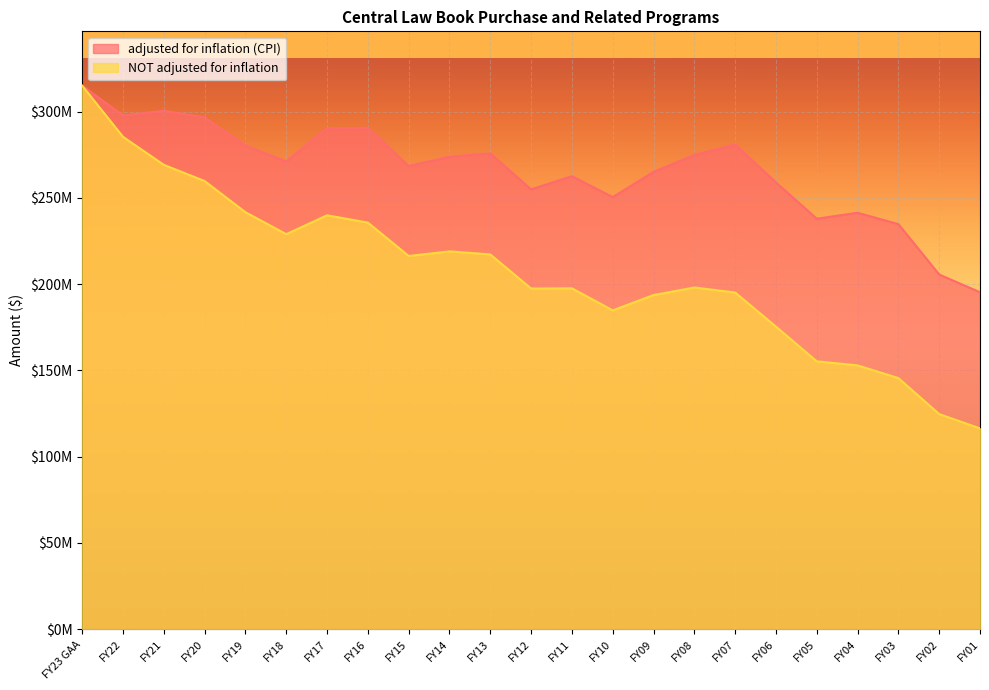

What is the sum of the NOT adjusted for inflation values at FY14 and FY21?

488087512